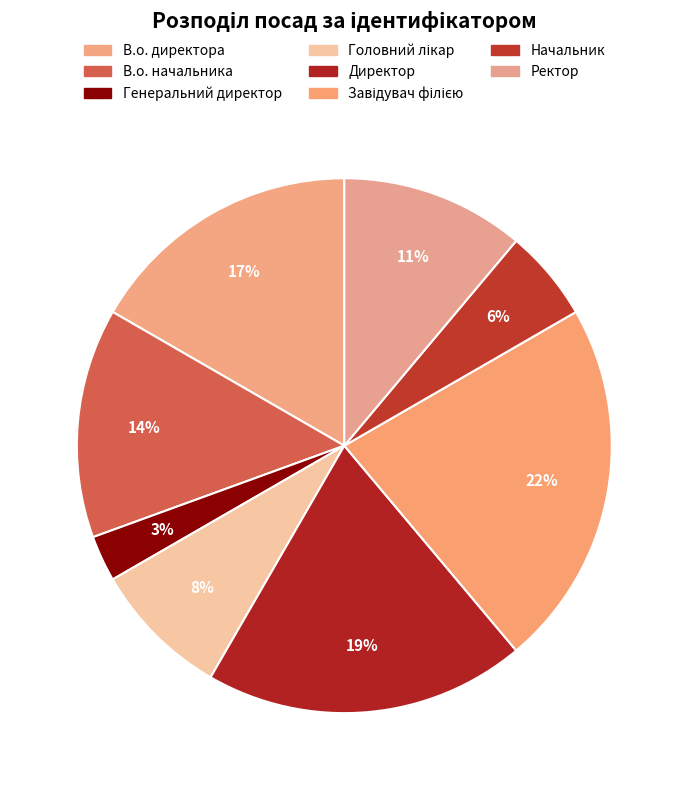

The Начальник slice represents 6% of the pie. True or false?

True